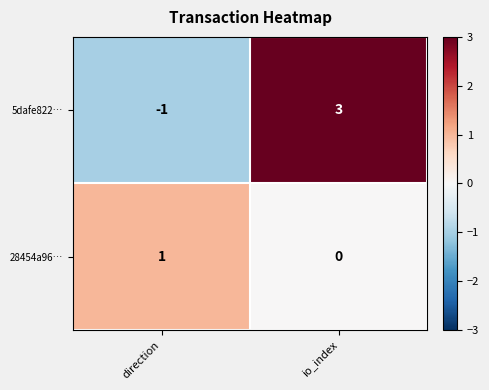

At io_index, list the series in order from largest to smallest.

5dafe822…, 28454a96…